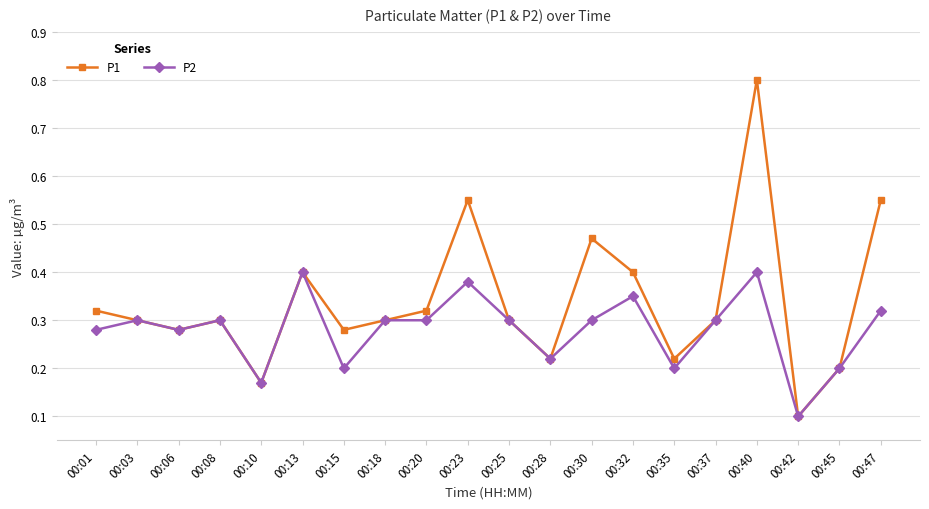

At which category does the chart reach its minimum across all series?

00:42